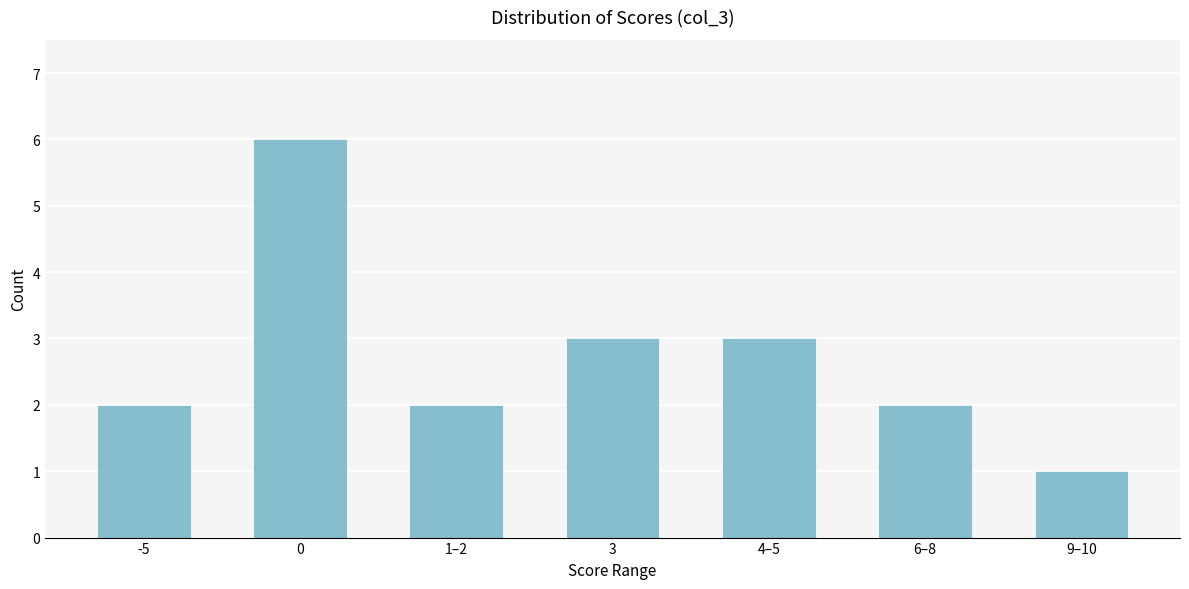

Reading left to right, transcribe all the data shown in this chart.

2	6	2	3	3	2	1